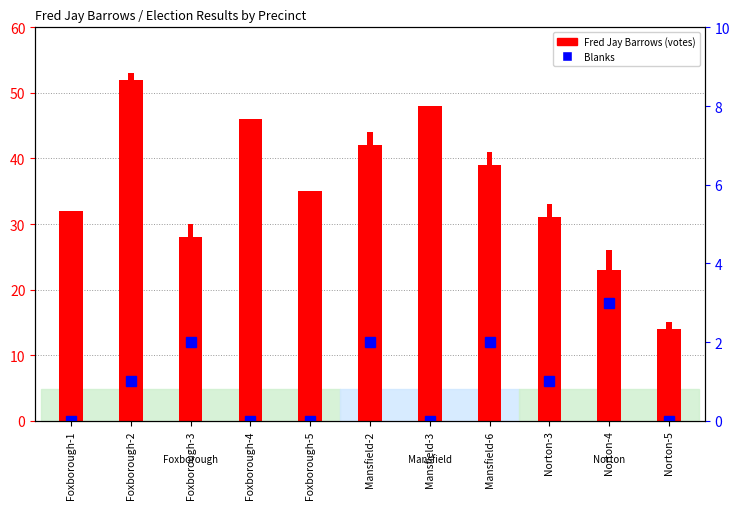

What is the greatest value displayed?

53